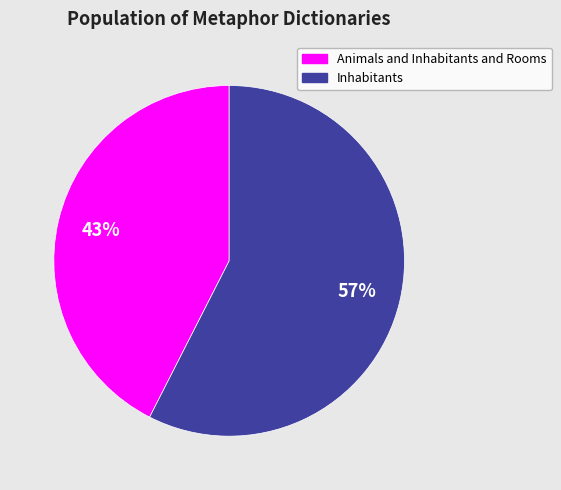

Which slice represents more than half of the pie?

Inhabitants